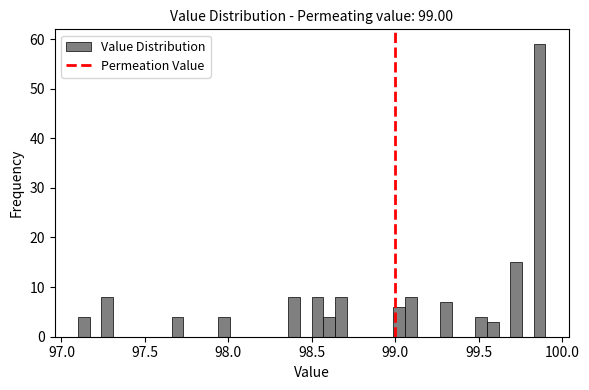

Read against the x-axis, roughly where is the centre of the tallest bar?

99.85